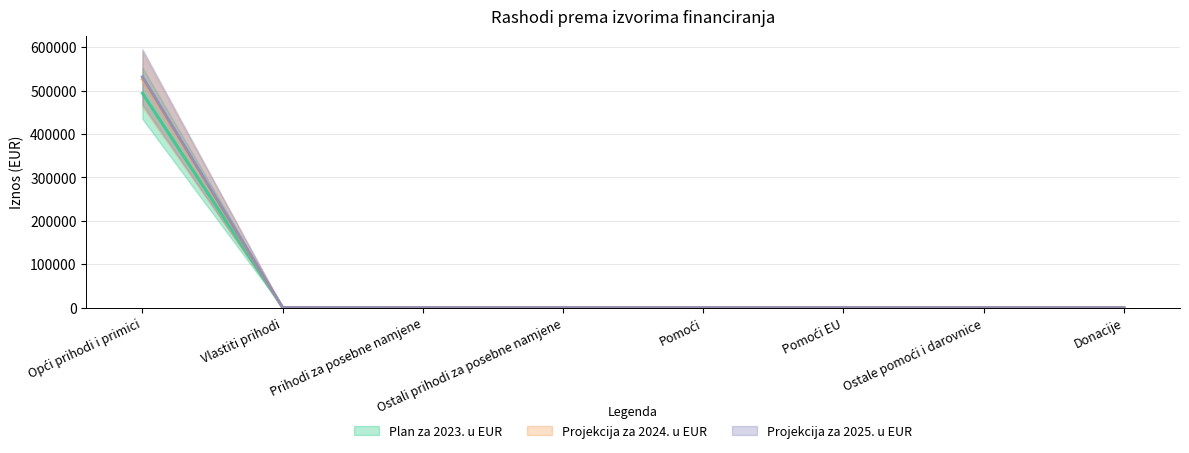

List the series in order of their peak value, lowest first.

Plan za 2023. u EUR, Projekcija za 2024. u EUR, Projekcija za 2025. u EUR